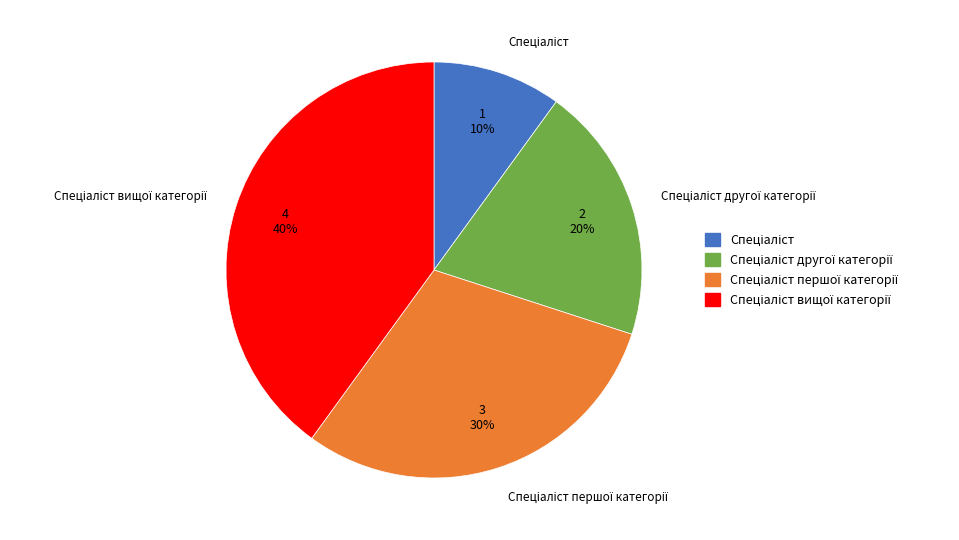

To the nearest percent, what is the difference between the largest and smallest slice percentages?

30%